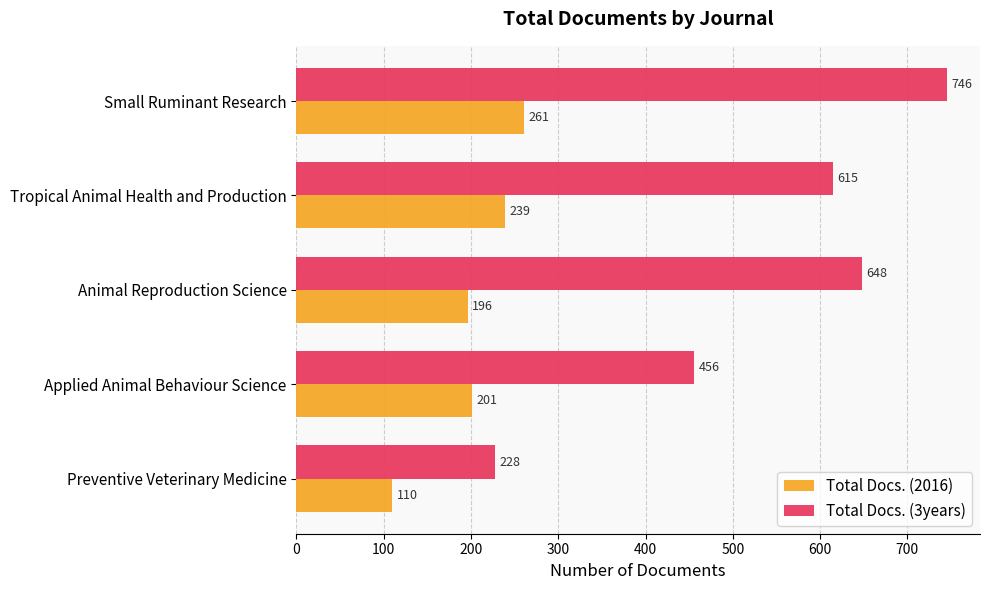

Rank the series by their average value, from highest to lowest.

Total Docs. (3years), Total Docs. (2016)